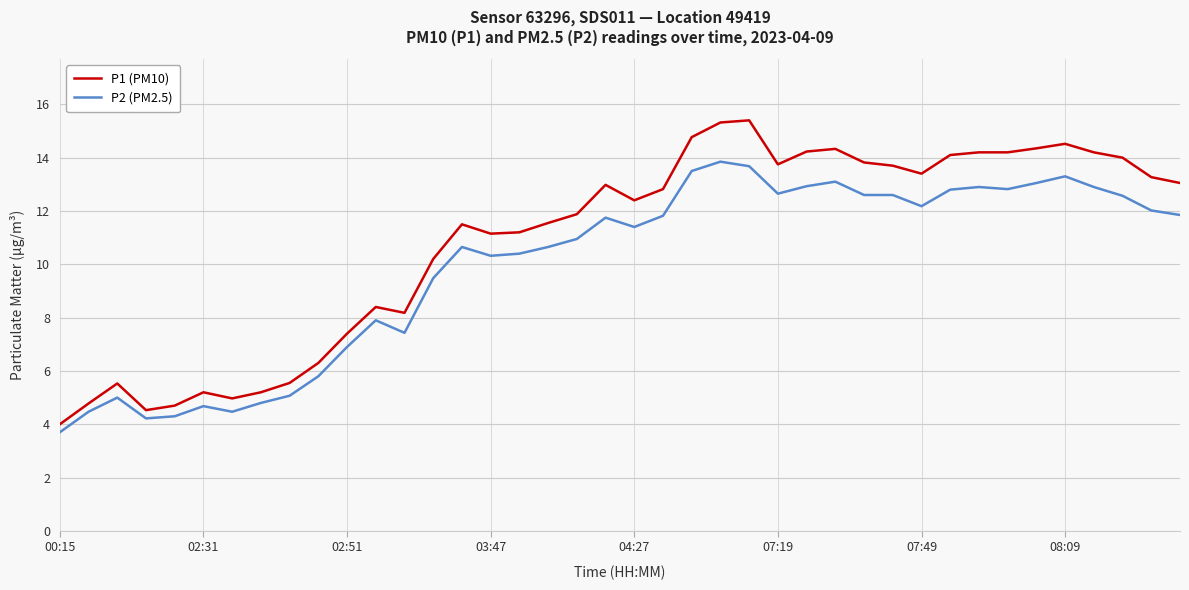

Does the chart display data point markers on the line(s)?

No